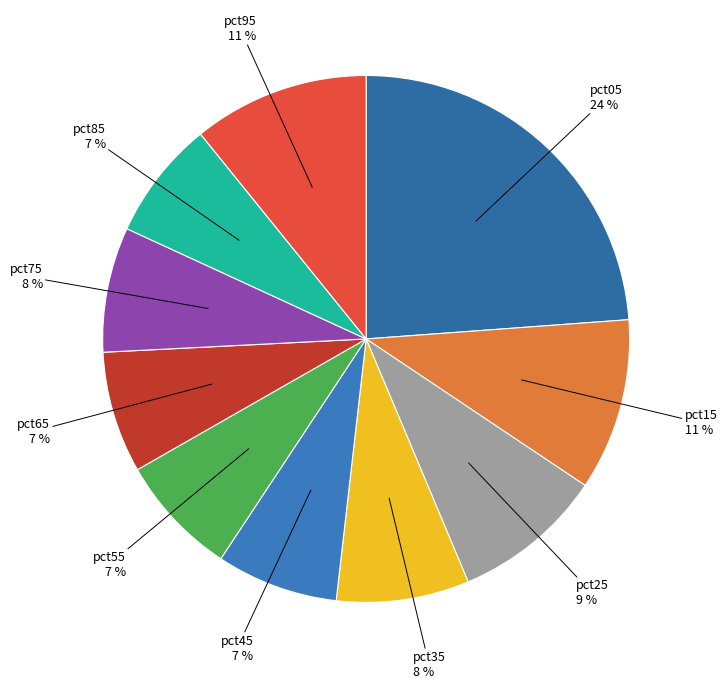

To the nearest percent, what is the average slice percentage?

10%